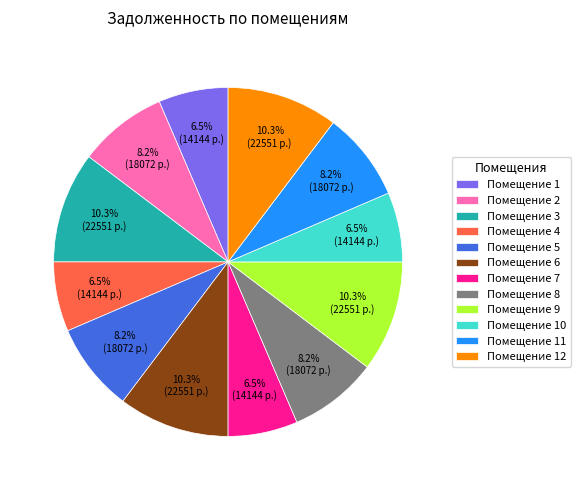

Is there a majority slice in this chart?

No